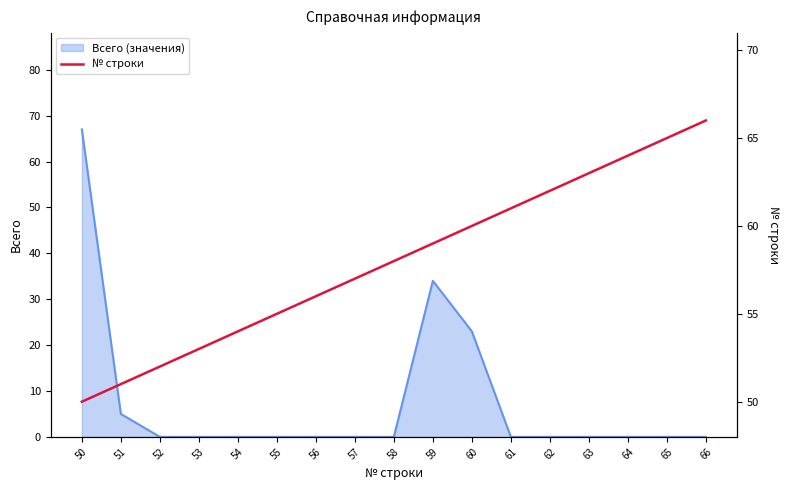

True or false: Всего (значения) has a value of 0 at 56.

True